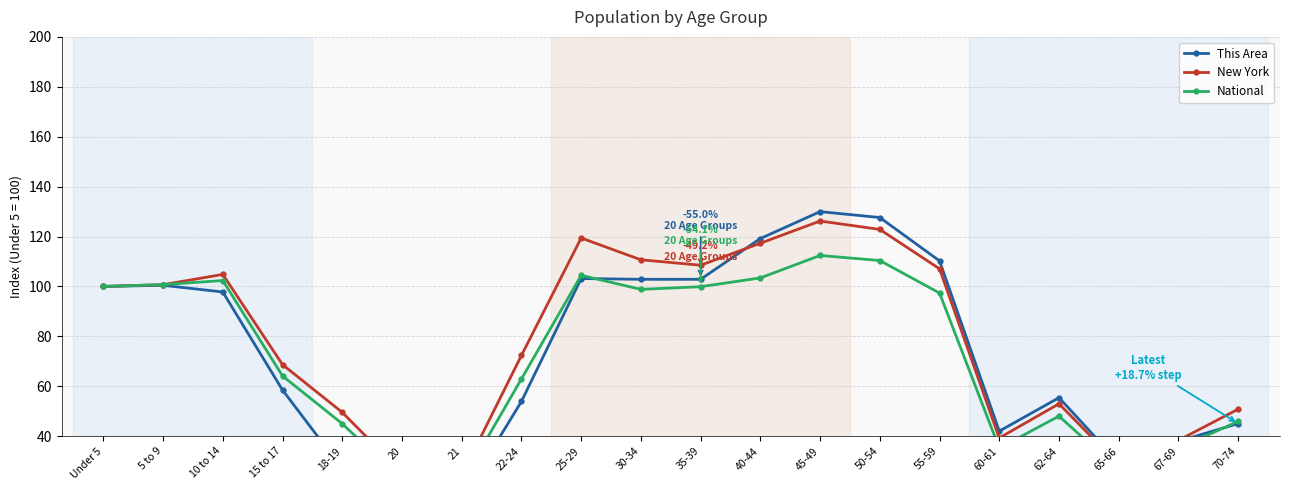

At which category does This Area reach its first local peak?

5 to 9